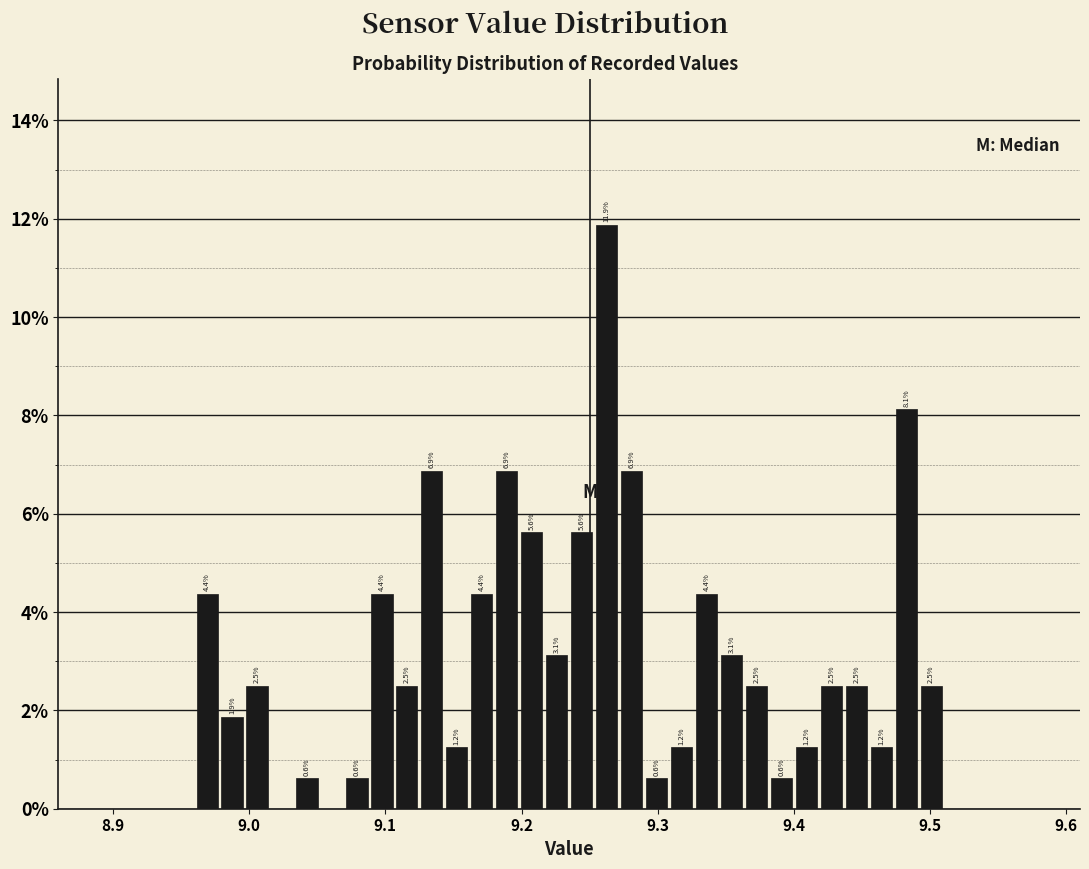

Read against the x-axis, roughly where is the centre of the tallest bar?

9.26